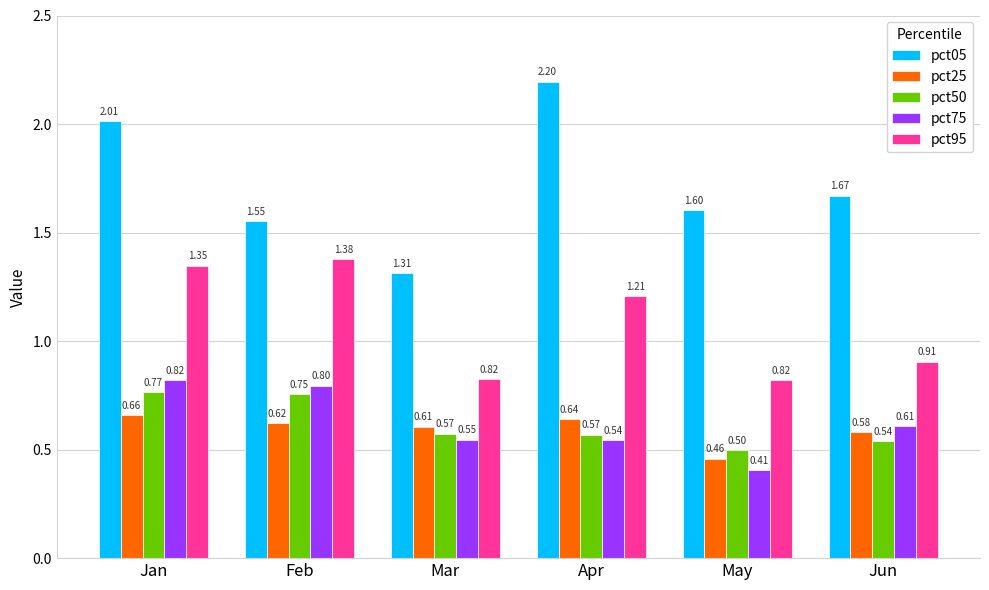

Count the number of categories in the chart.

6